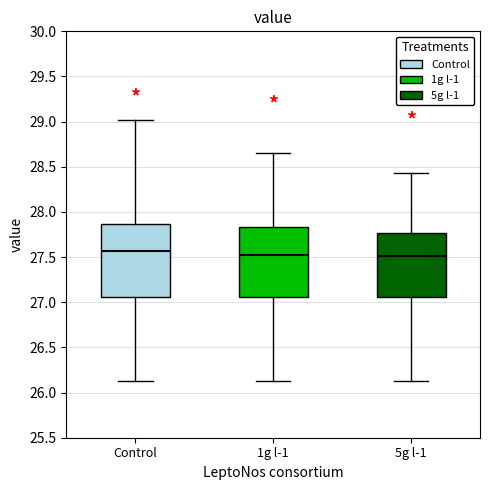

Reading left to right, transcribe this box plot: for each box, give where its median line is, the range the box spans, and where its two whiskers end, as read against the y-axis. The values are not printed on the chart, so give them approximately, as read against the axis.

Control: median 27.55, box 27.05 to 27.85, whiskers 26.15 to 29.00
1g l-1: median 27.55, box 27.05 to 27.85, whiskers 26.15 to 28.65
5g l-1: median 27.50, box 27.05 to 27.75, whiskers 26.15 to 28.45